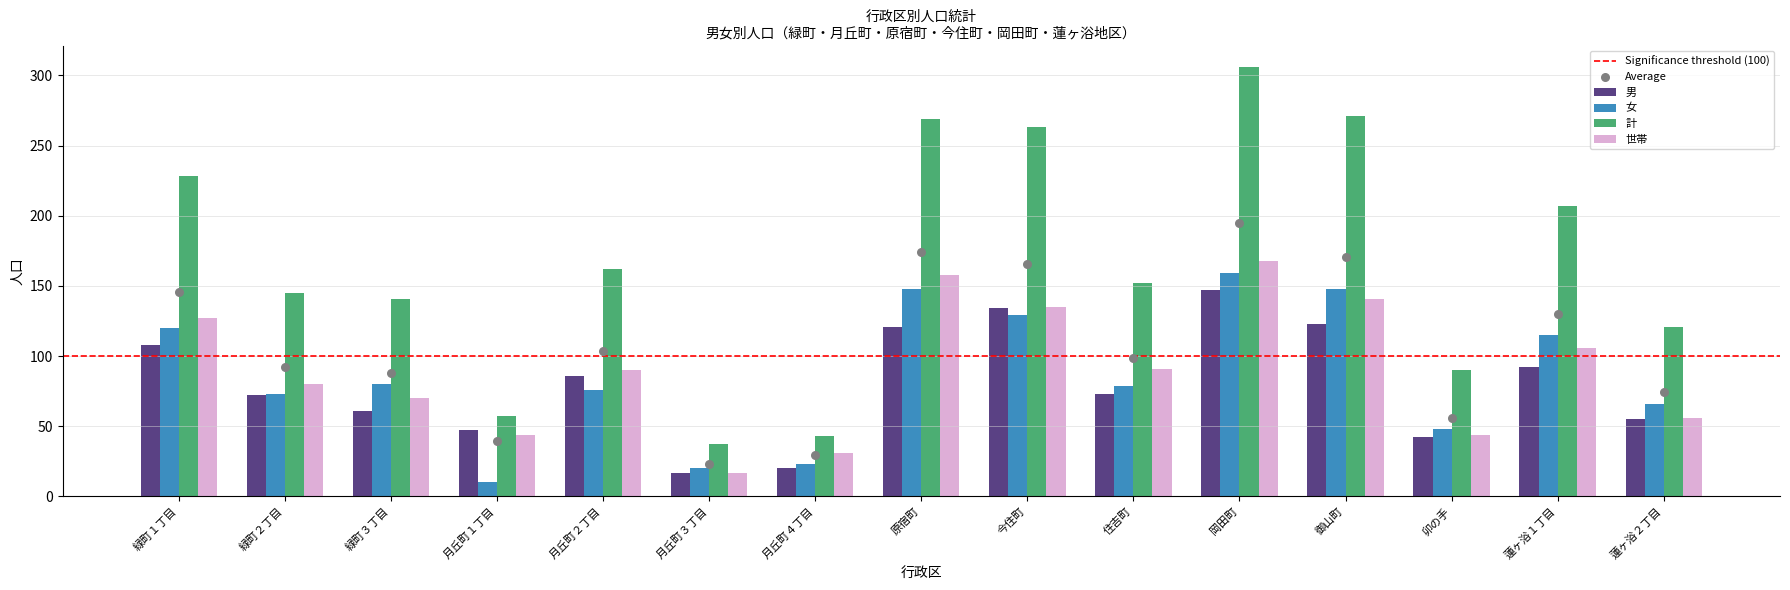

Which series reaches the maximum Y coordinate?

計